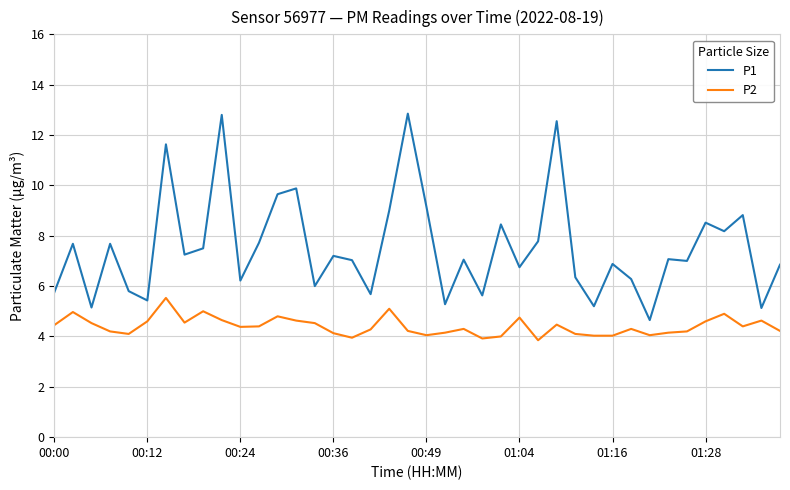

What is the maximum value for P2?

5.5